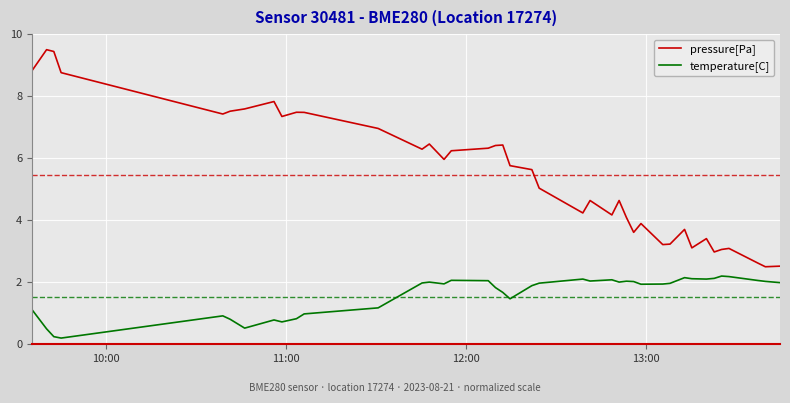

Which series has the largest total across all categories?

pressure[Pa]